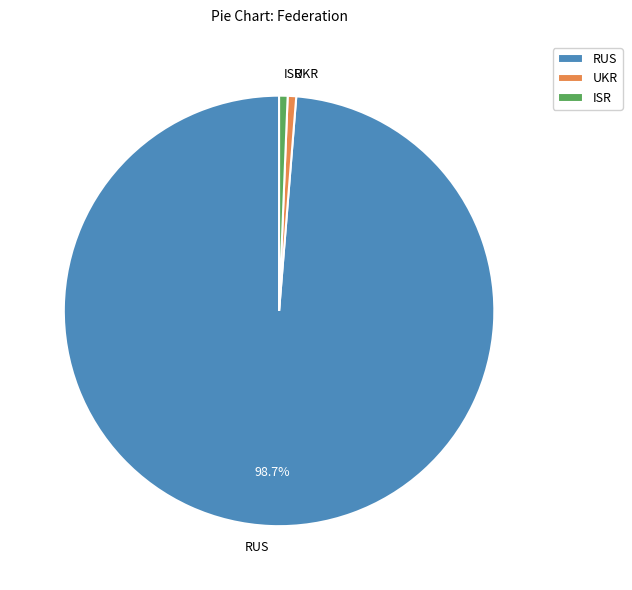

Which has a higher value, ISR or RUS?

RUS